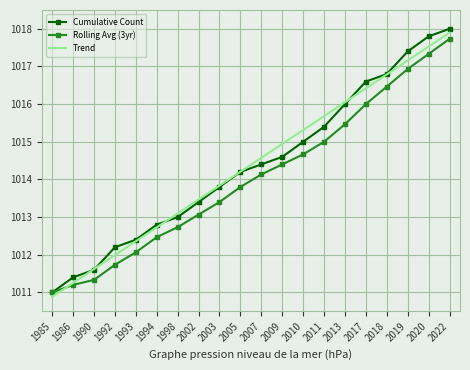

At how many categories does at least one series exceed 1013?

14